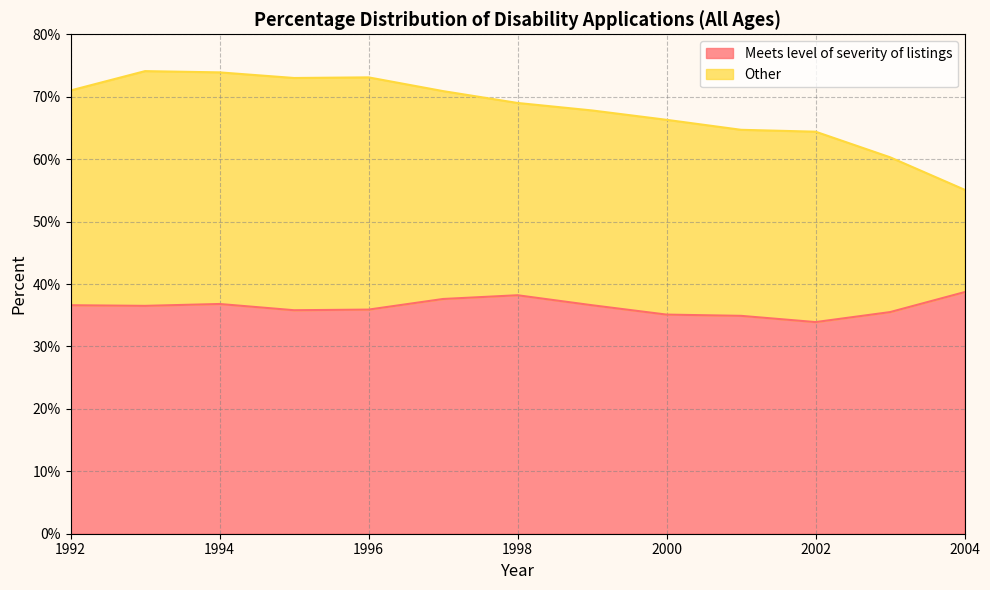

Where is the data nearest to the value 36?

1996